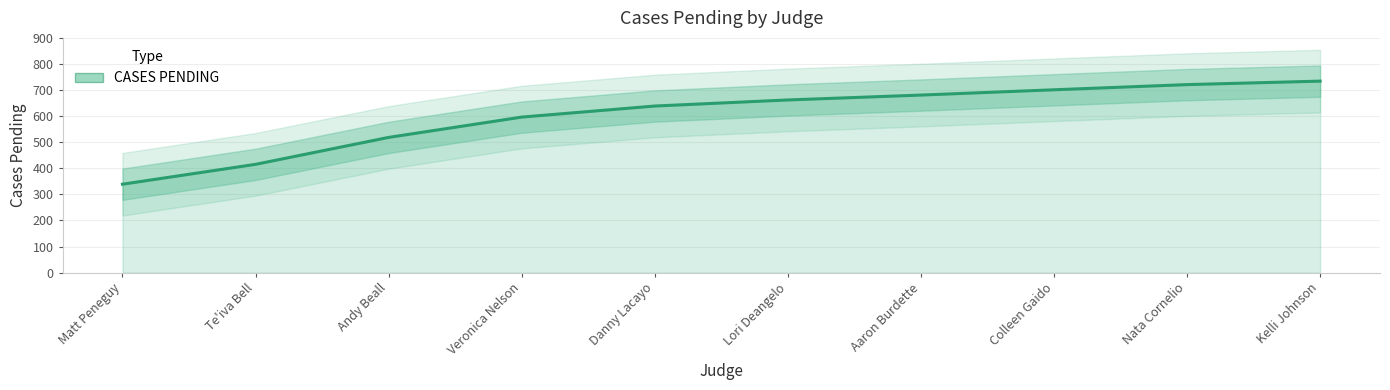

True or false: the data shows 1103.9 at Colleen Gaido.

False